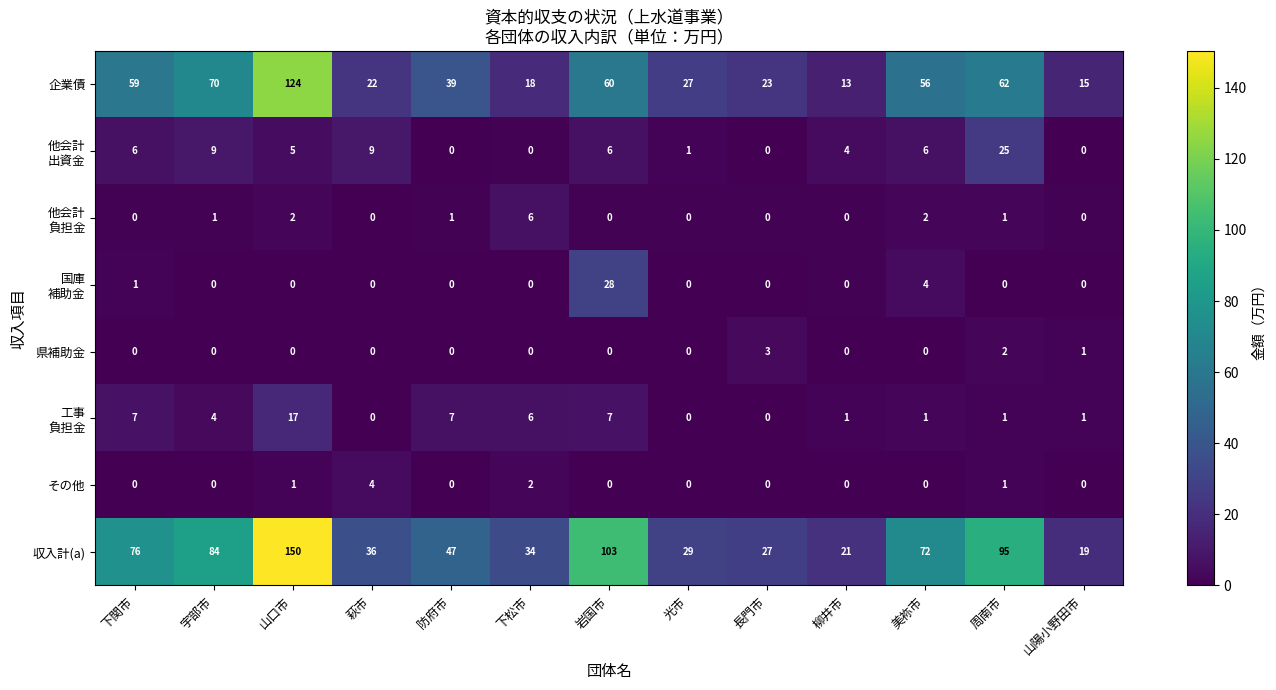

At which category is the sum across all series the highest?

山口市